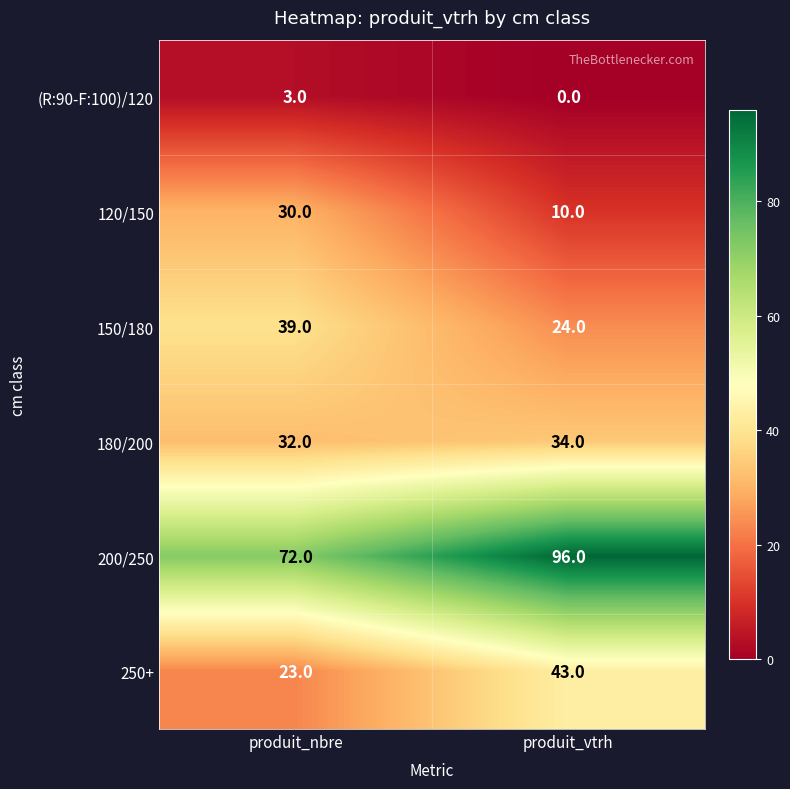

At how many categories does at least one series exceed 13?

2